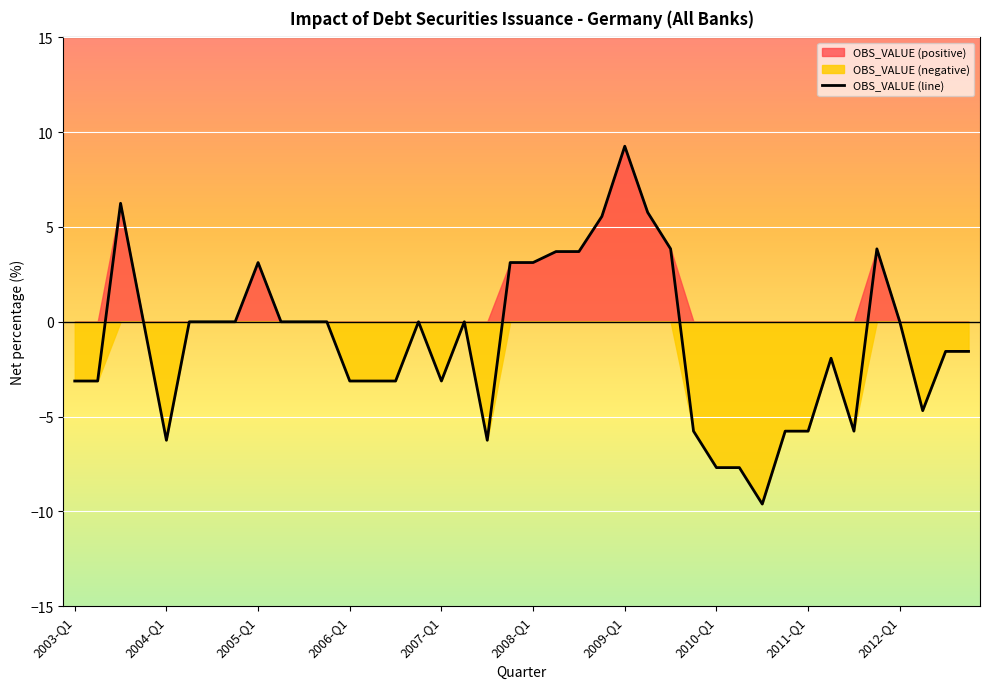

What is the smallest value displayed?

-9.6